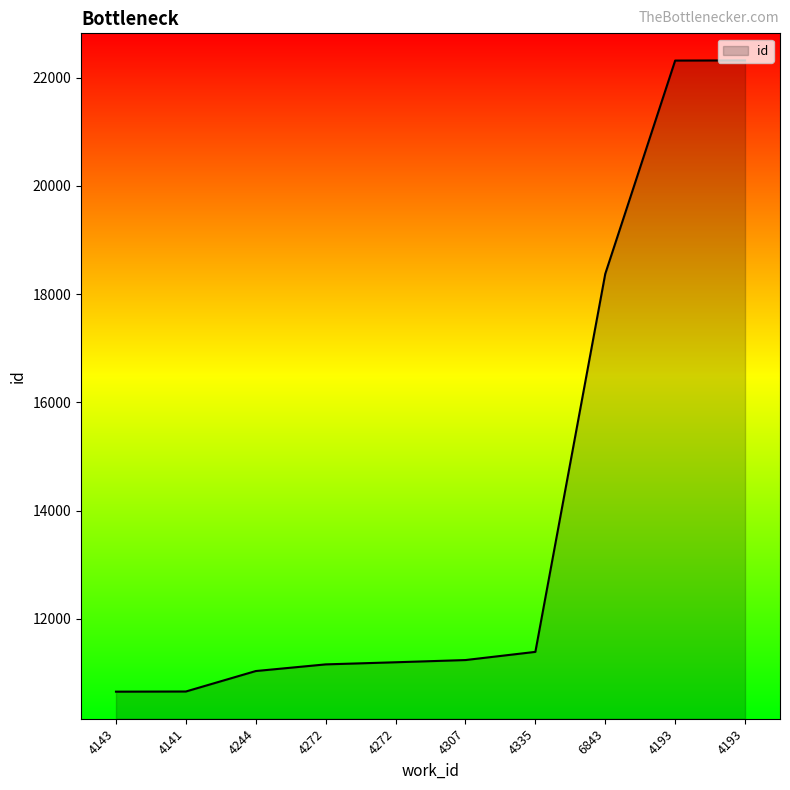

Reading left to right, transcribe all the data shown in this chart.

4143=10655	4141=10658	4244=11036	4272=11159	4272=11198	4307=11239	4335=11390	6843=18373	4193=22313	4193=22316